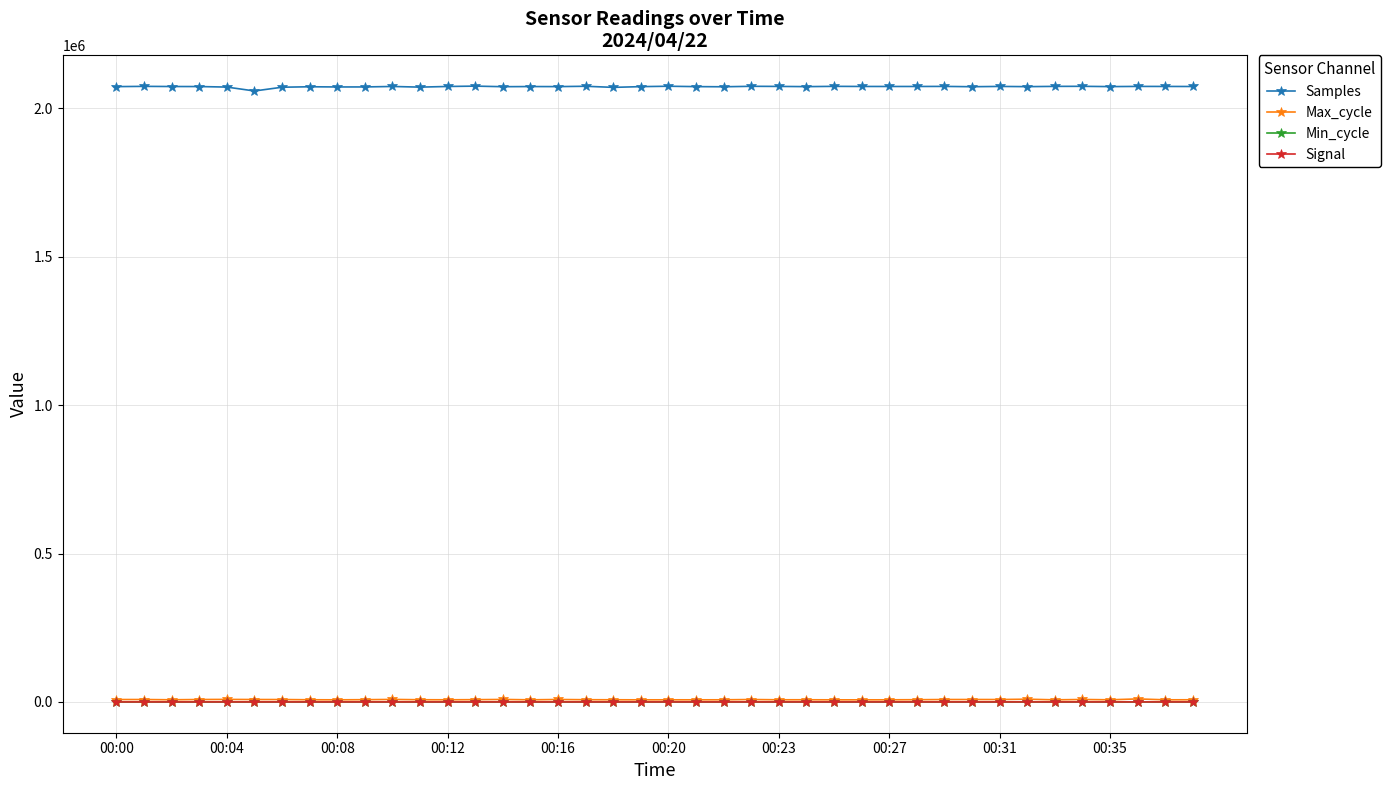

Count the number of categories in the chart.

40